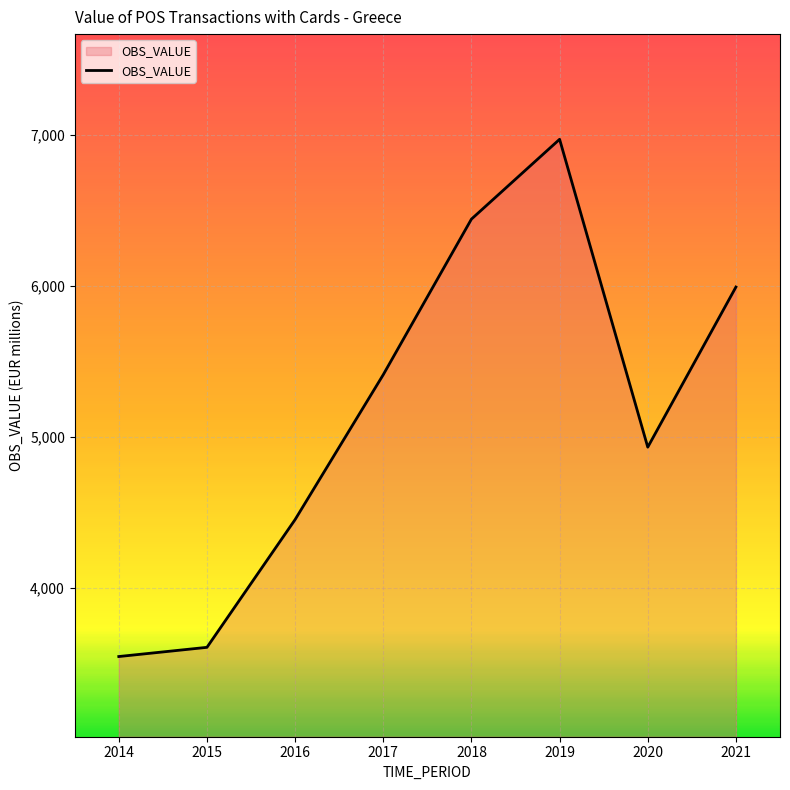

What is the difference between the values at 2018 and 2016?

1991.1